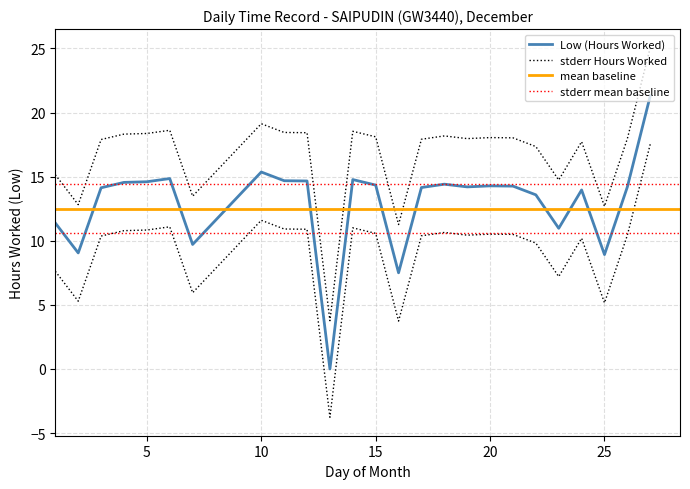

The value at 5 is 14.6. True or false?

True